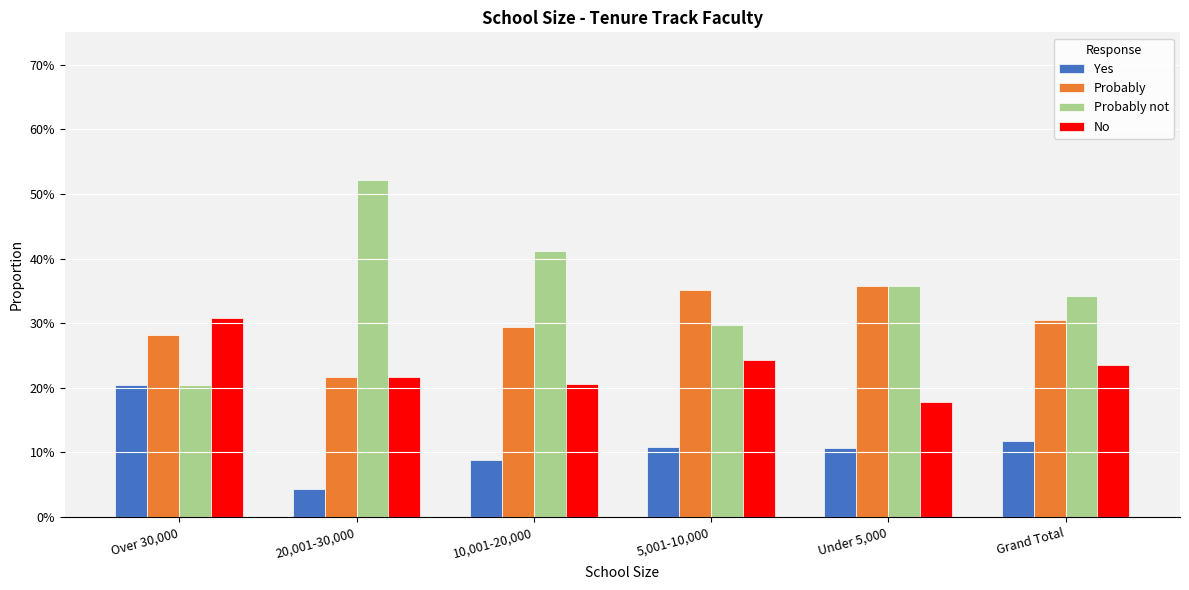

What is the label of the 4th bar from the left?

5,001-10,000